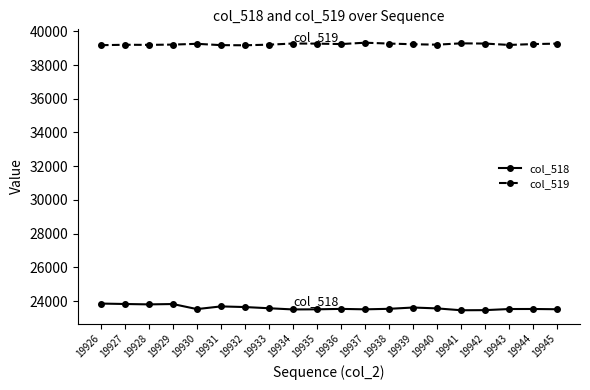

What is the difference between the second highest and minimum values in the col_518 series?

371